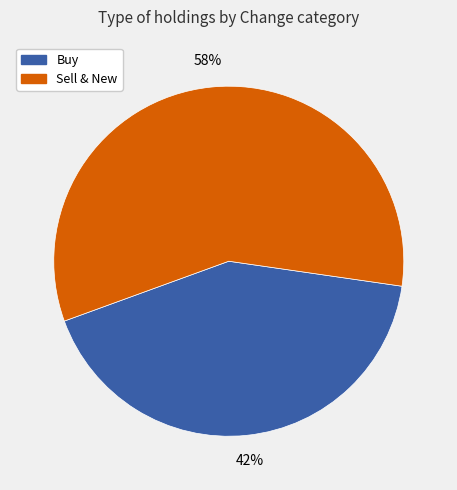

To the nearest percent, what is the average slice percentage?

50%